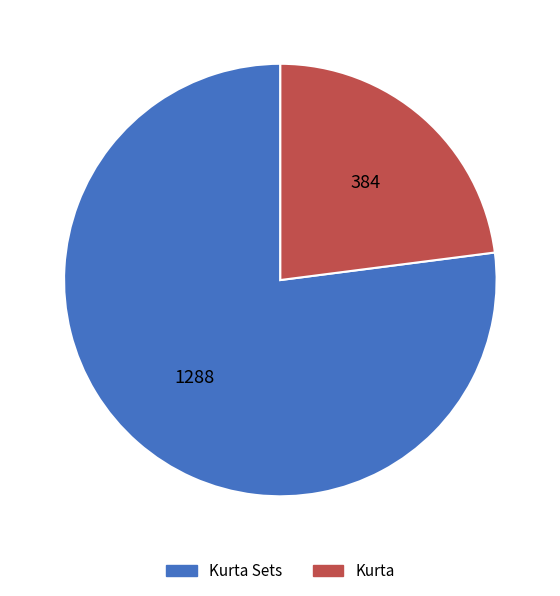

Which slice is the largest?

Kurta Sets